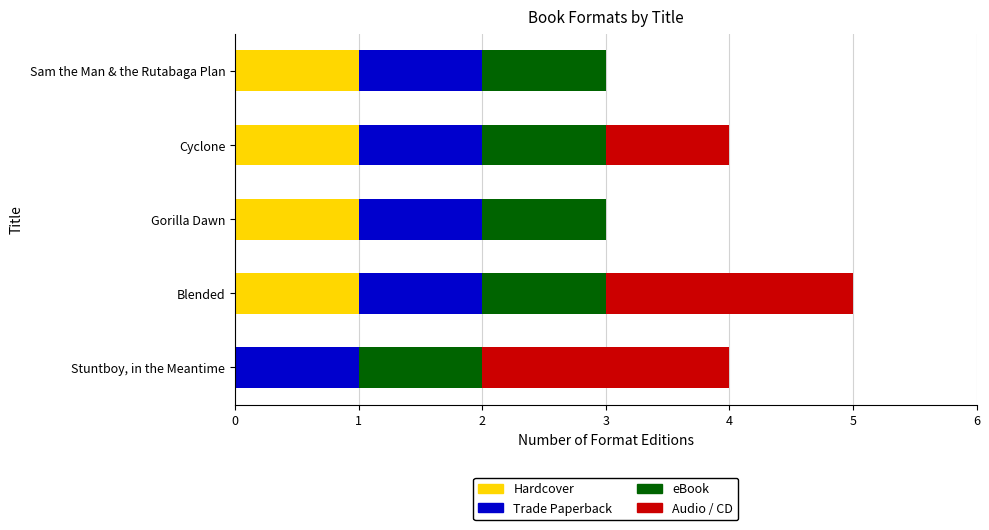

At which category is the sum across all series the highest?

Blended